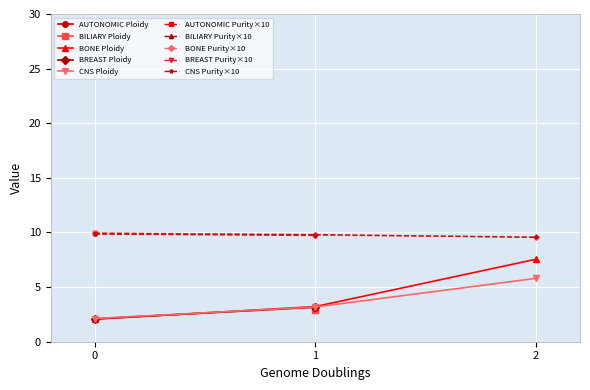

What is the difference between the Purity values at 2 and 1?

0.3